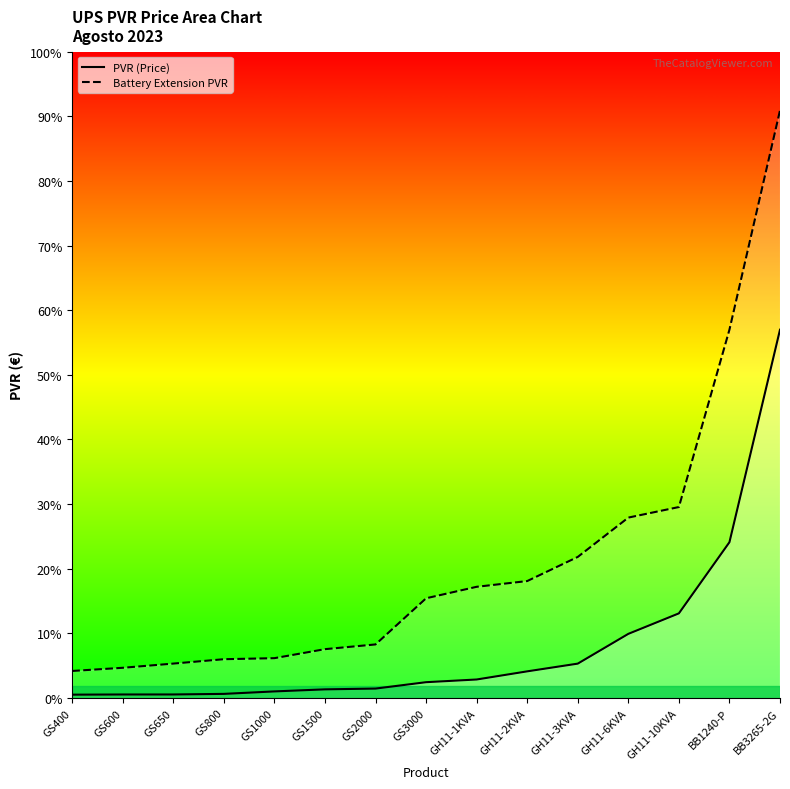

What is the difference between the maximum and minimum values in the Battery Extension PVR series?

16713.5